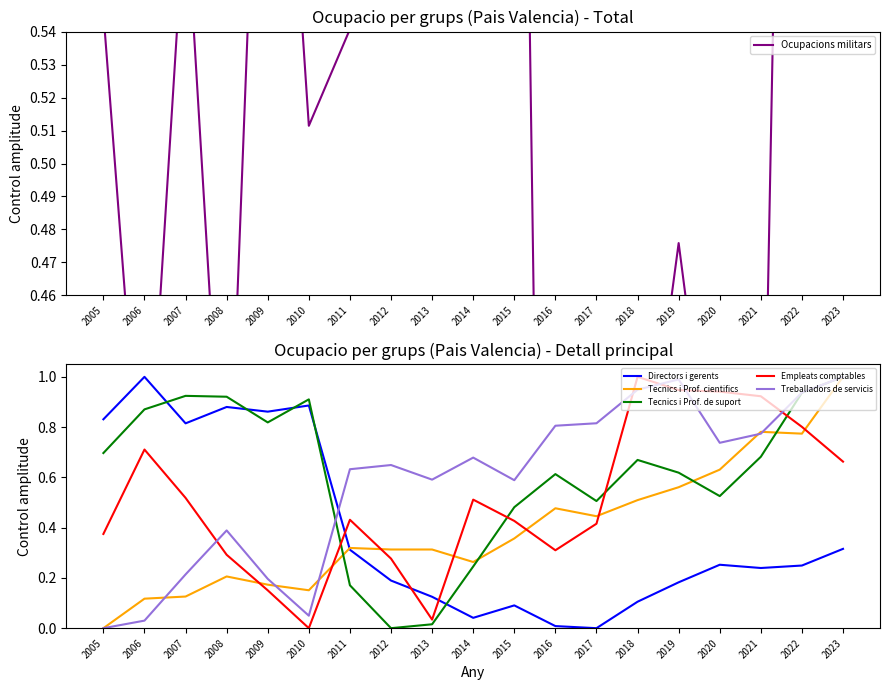

At which label is Directors i gerents closest to 0?

2017